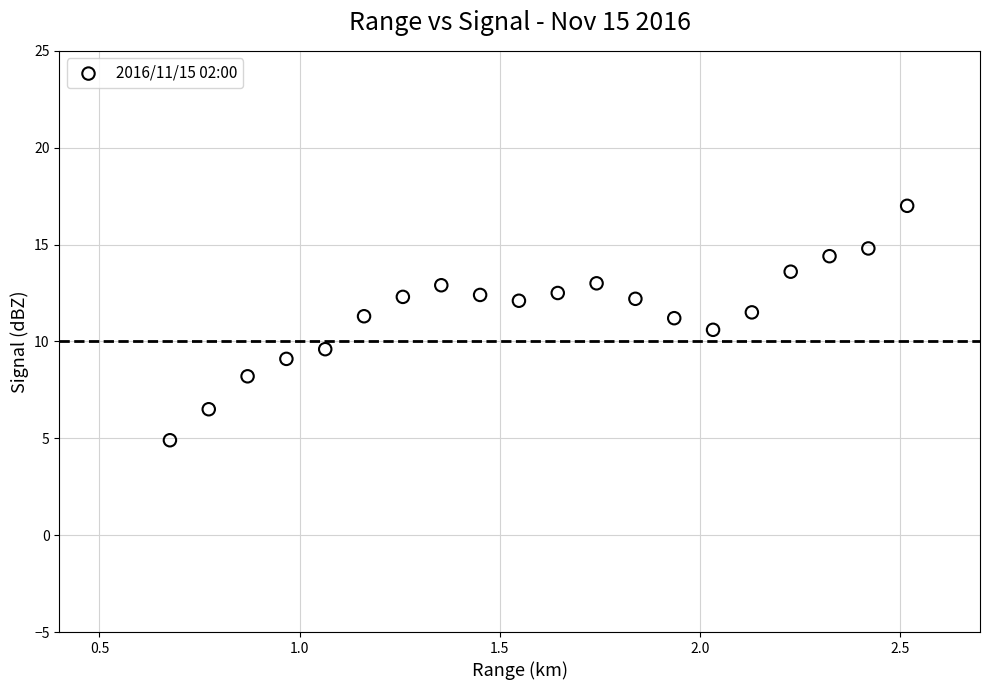

What is the range of Y values (max minus min)?

12.1